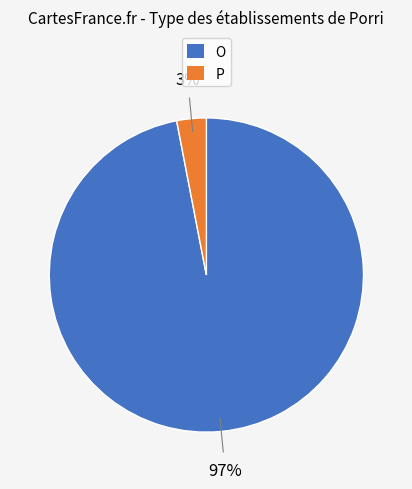

The O slice represents 97% of the pie. True or false?

True